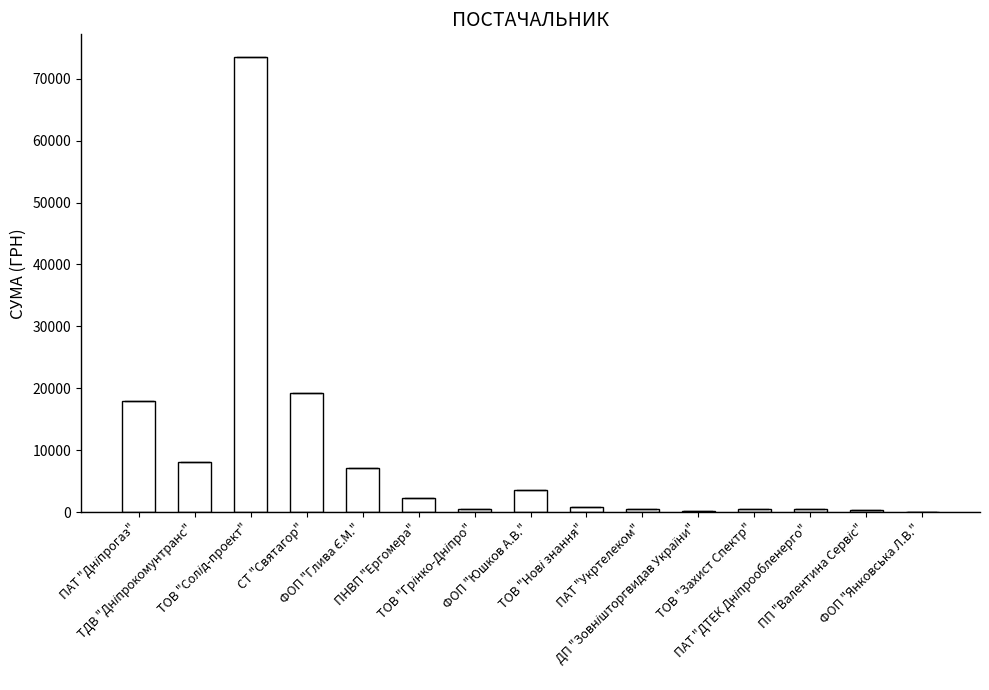

What is the sum of all values?

135004.6